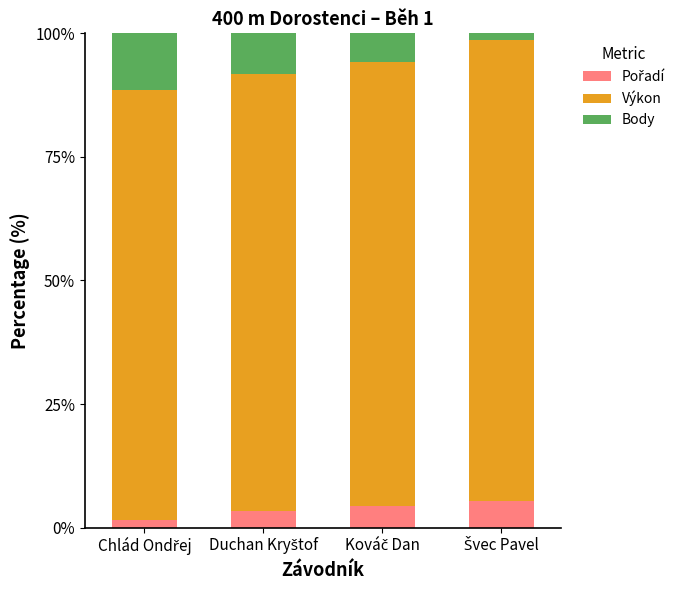

True or false: Body has a value of 10.3 at Kováč Dan.

False